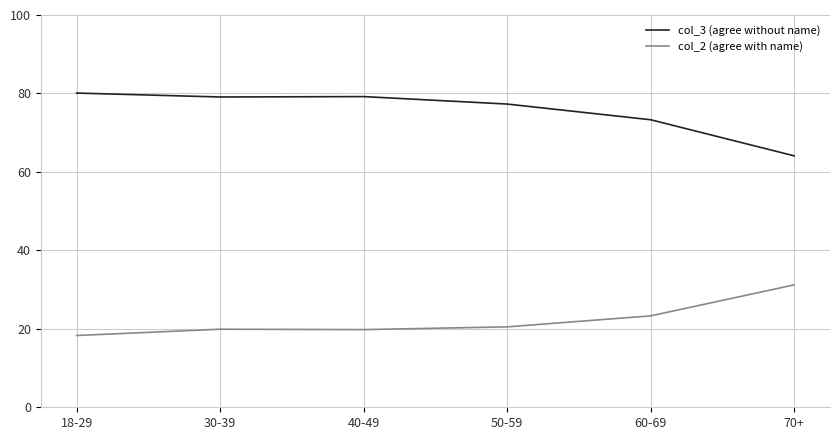

What value does the col_3 (agree without name) series have at 30-39?

79.1